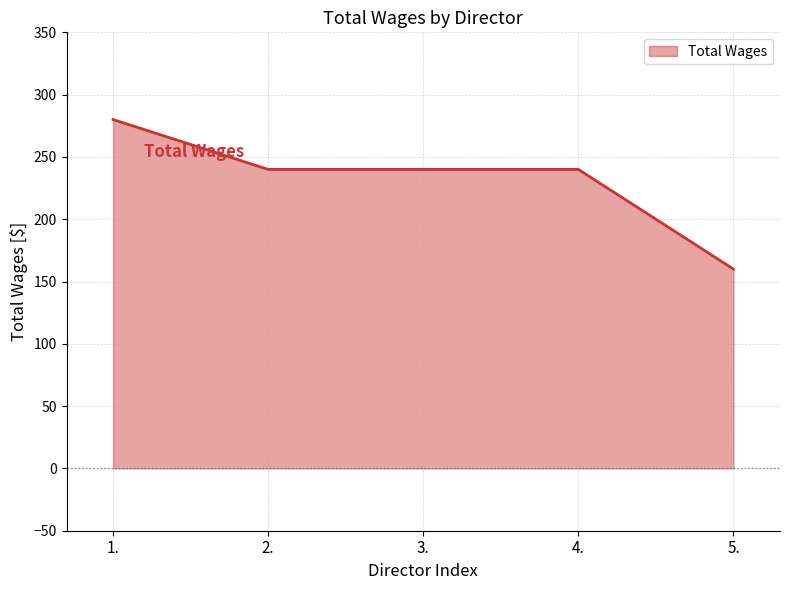

What is the change in value from 4. to 5.?

-80